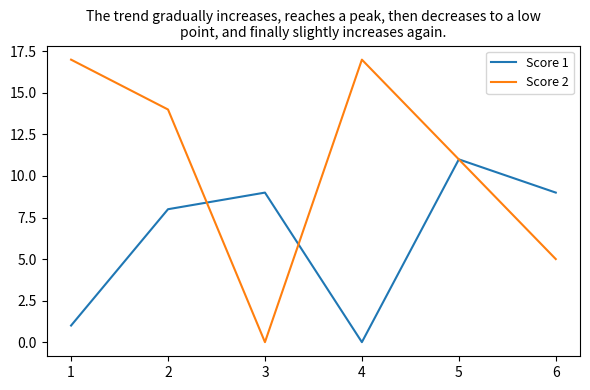

The Score 2 series shows 28 at 4. True or false?

False